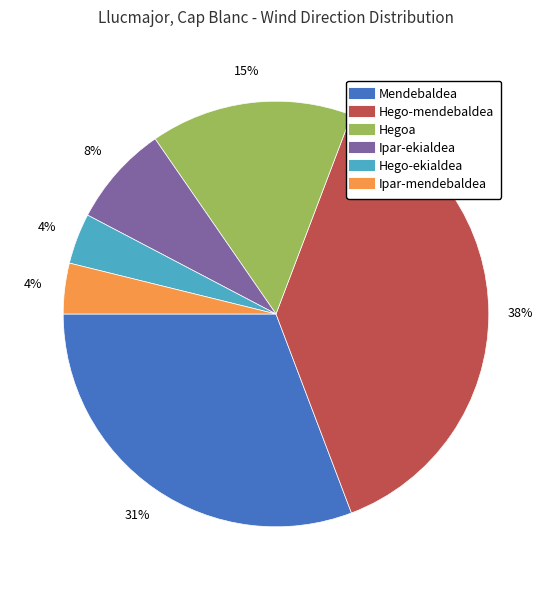

Which has a higher value, Hego-mendebaldea or Ipar-ekialdea?

Hego-mendebaldea